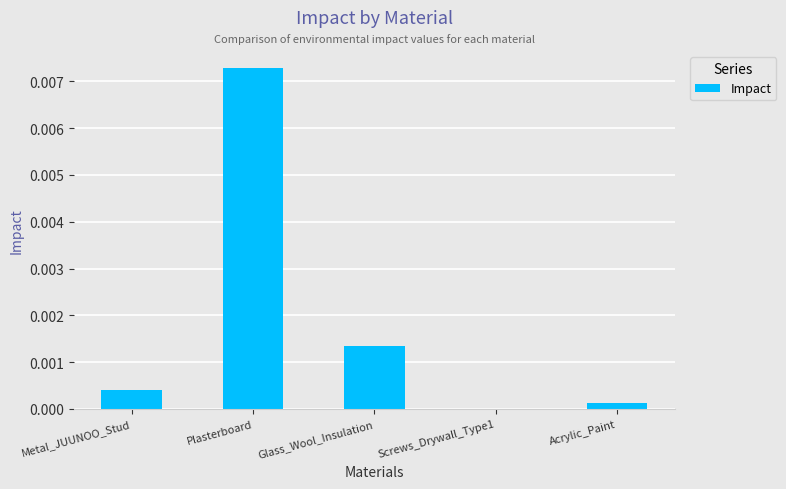

At which category does the chart reach its peak across all series?

Plasterboard